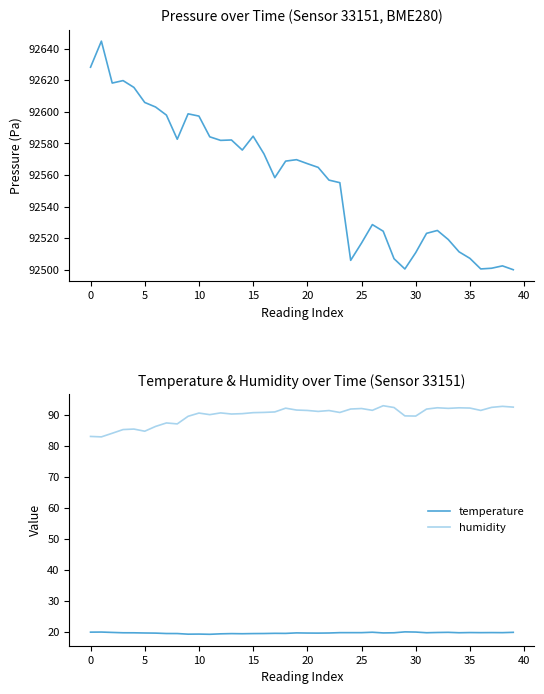

What is the label of the 24th point from the right?

16